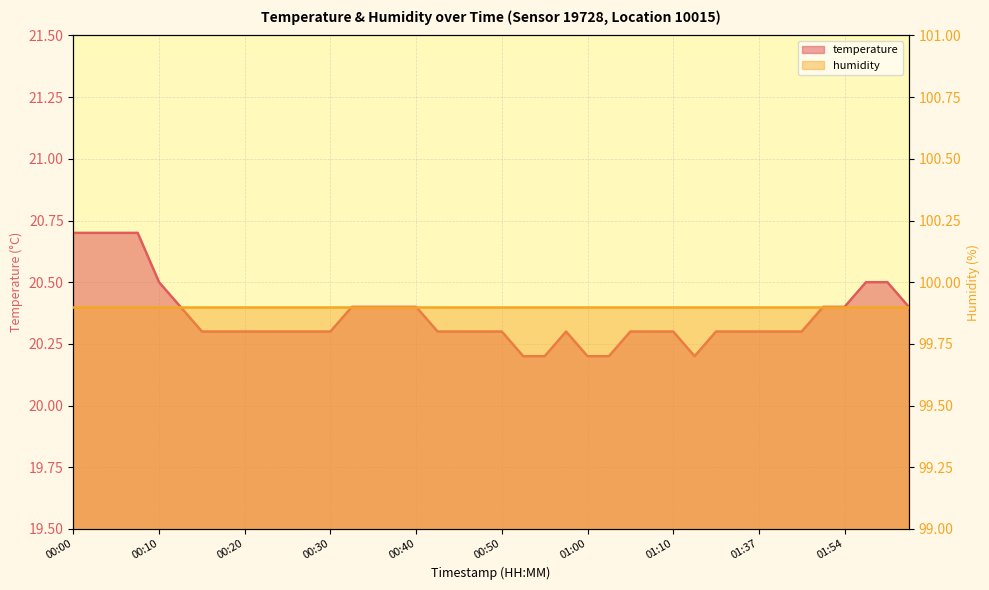

Reading left to right, extract all data points from this chart.

20.7	20.7	20.7	20.7	20.5	20.4	20.3	20.3	20.3	20.3	20.3	20.3	20.3	20.4	20.4	20.4	20.4	20.3	20.3	20.3	20.3	20.2	20.2	20.3	20.2	20.2	20.3	20.3	20.3	20.2	20.3	20.3	20.3	20.3	20.3	20.4	20.4	20.5	20.5	20.4